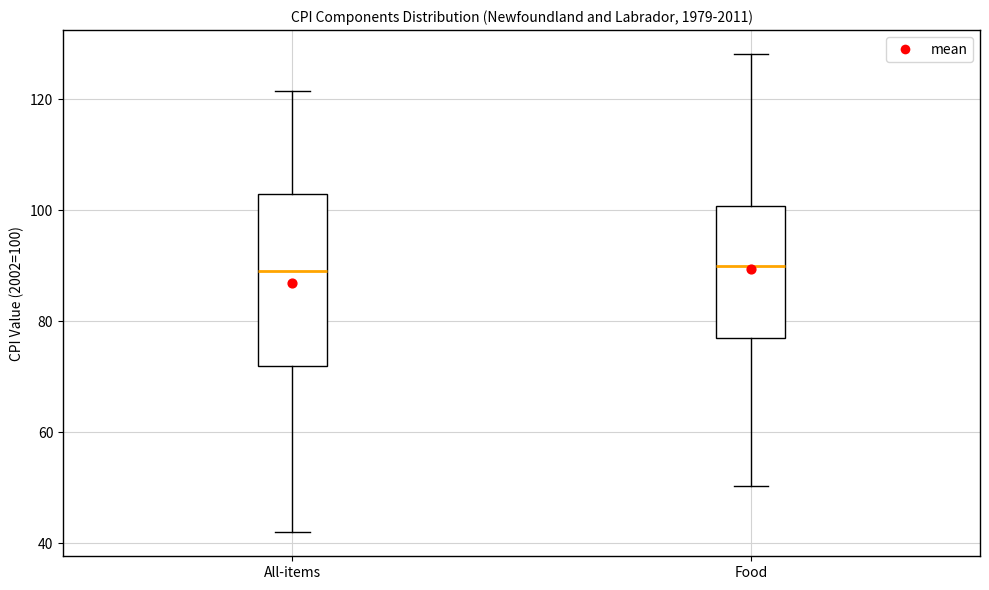

Where does the median line of the box for Food sit on the y-axis? The values are not printed on the chart, so give them approximately, as read against the axis.

90